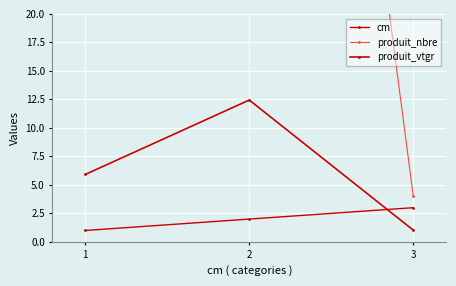

Which category has the highest value in the cm series?

3